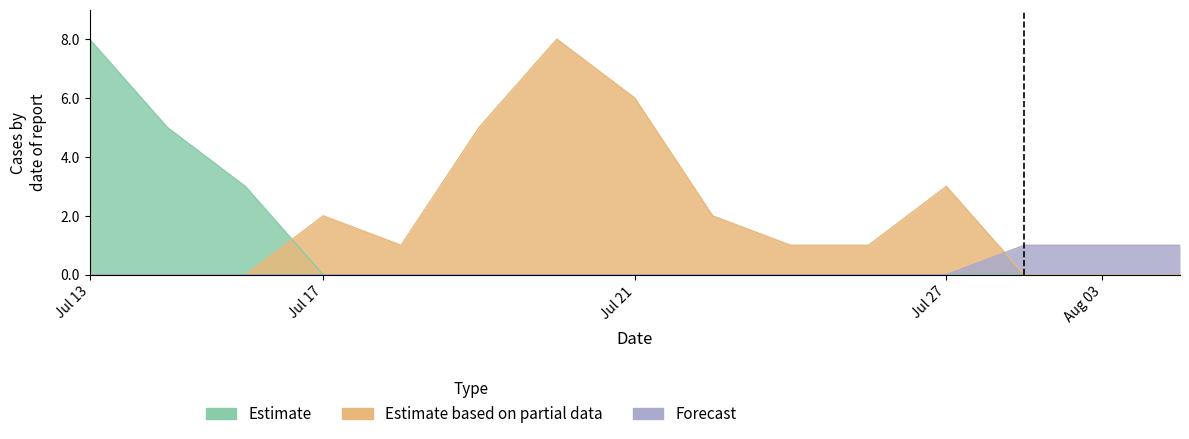

List the series in order of their peak value, lowest first.

Forecast, Estimate, Estimate based on partial data